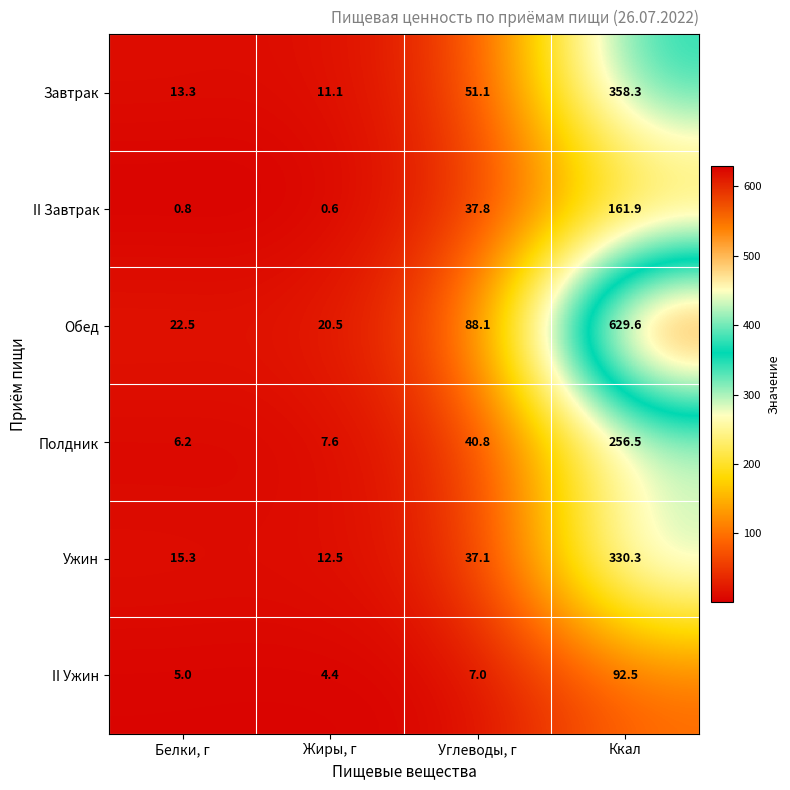

The value of Полдник at Ккал is 256.5. True or false?

True